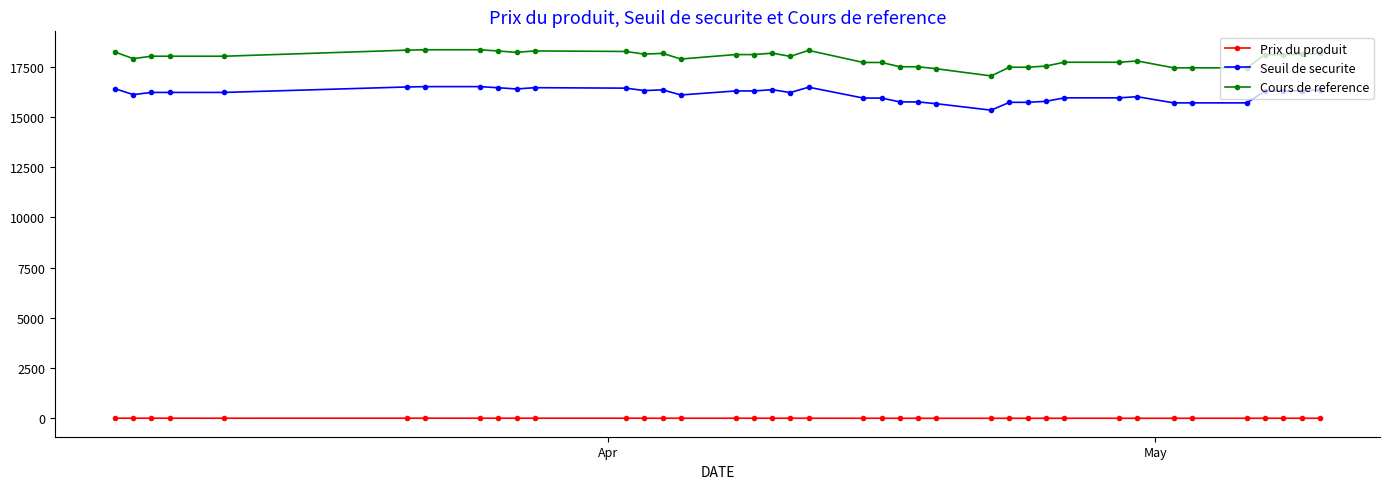

What is the maximum value shown in the chart?

18339.4